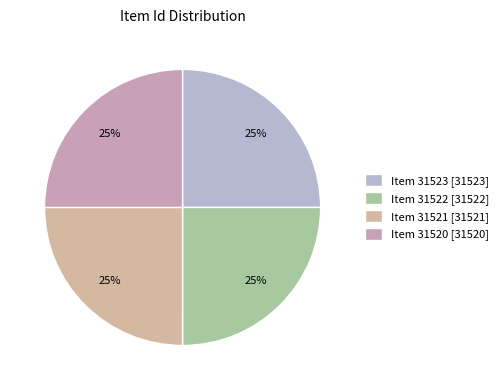

To the nearest percent, what is the average slice percentage?

25%